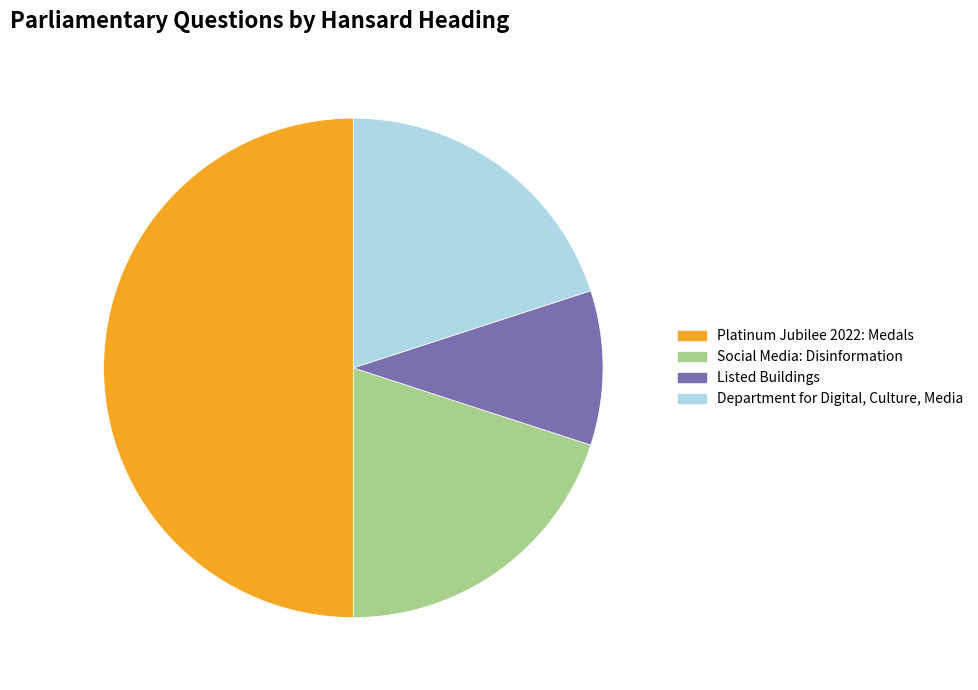

How many slices are in this pie chart?

4